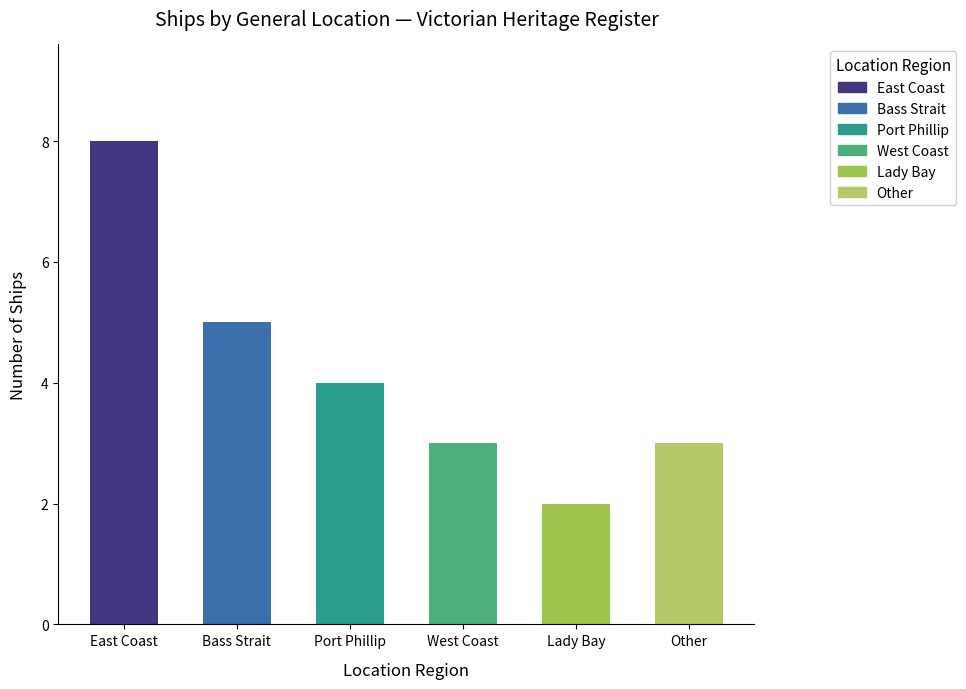

Which category has the lowest value across all series?

Lady Bay